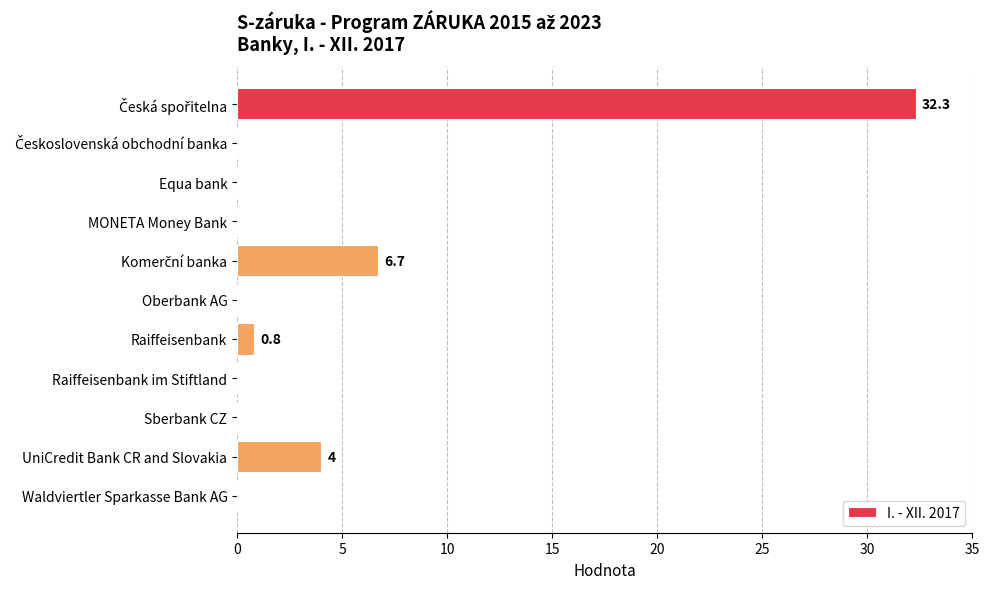

What is the maximum value shown in the chart?

32.3